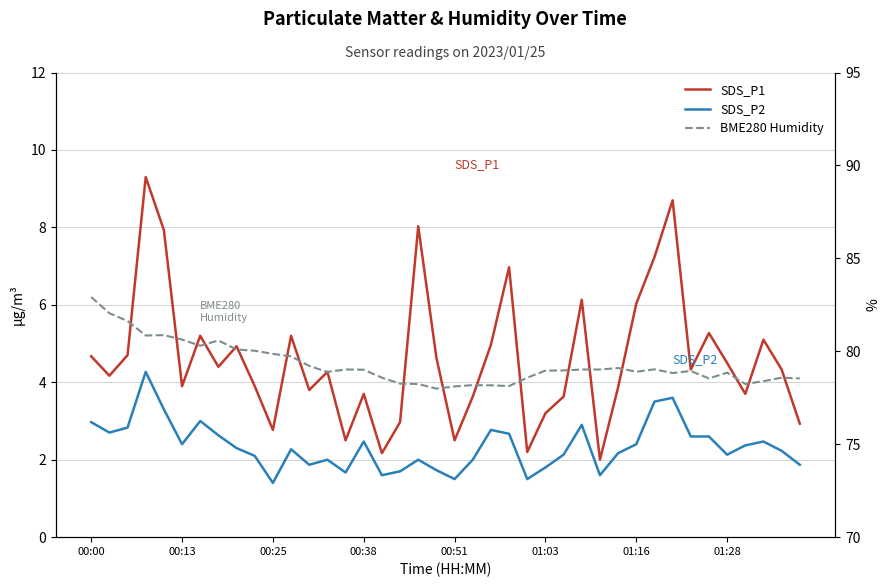

How many lines are shown in the chart?

3